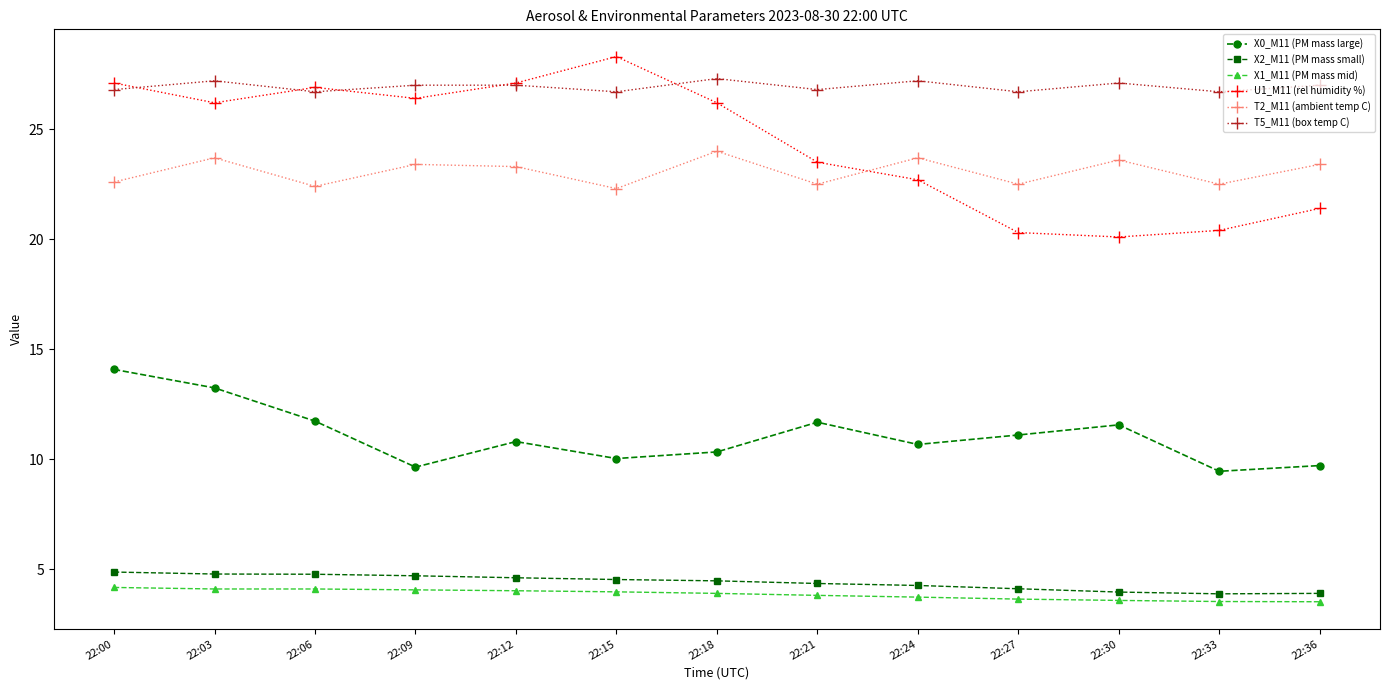

Is the value of U1_M11 (rel humidity %) at 22:27 greater than the value of T5_M11 (box temp C) at 22:12?

No